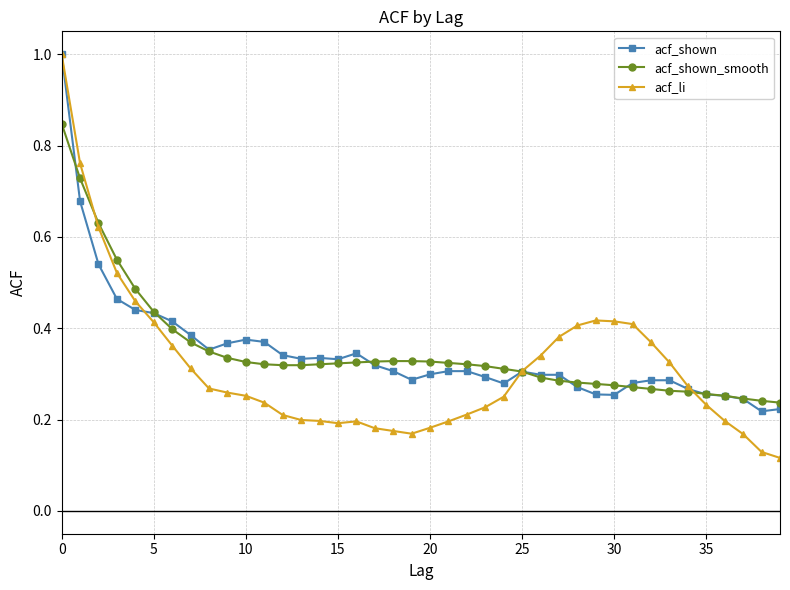

True or false: acf_shown has more than 0 interior local peaks.

True